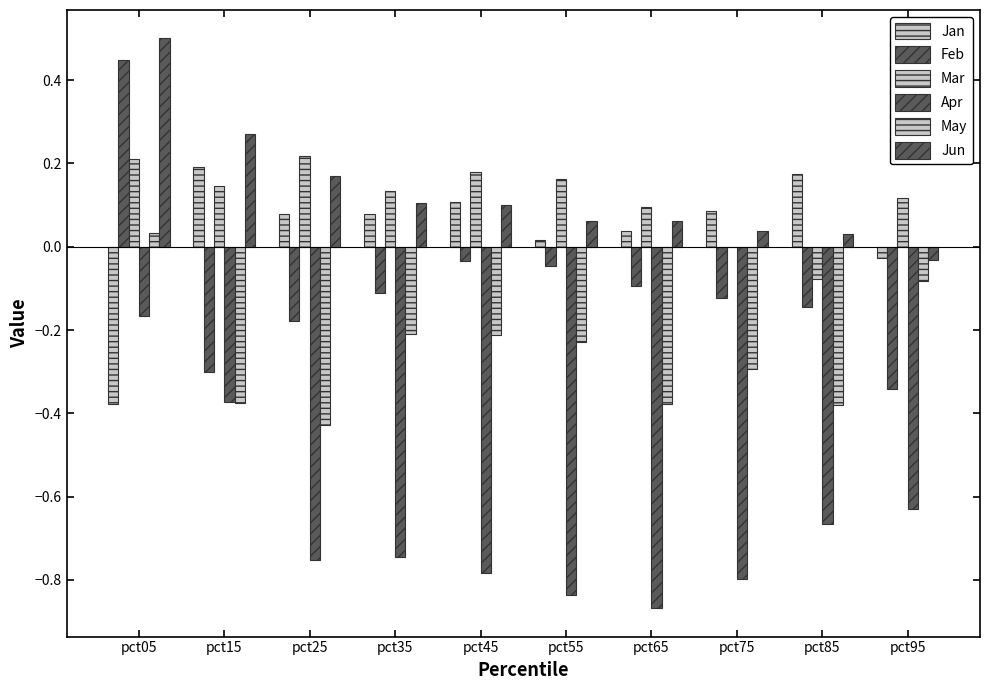

How many data points in Jun are above 0?

9